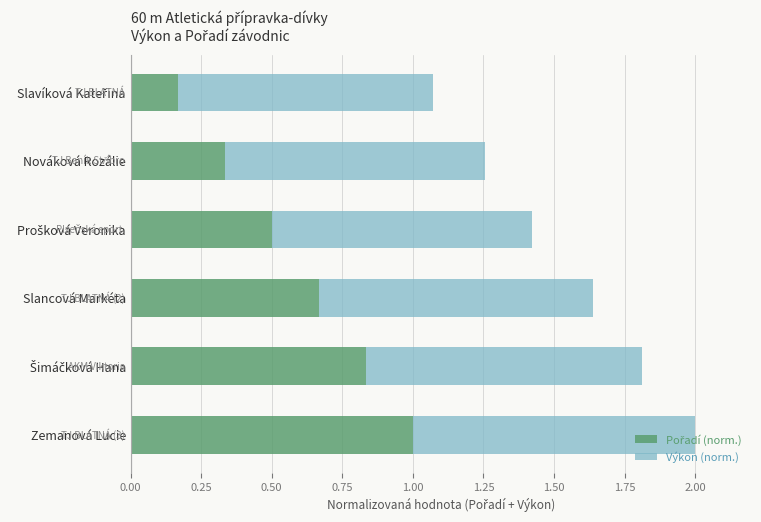

What is the total value across all series at Slancová Markéta?

1.6